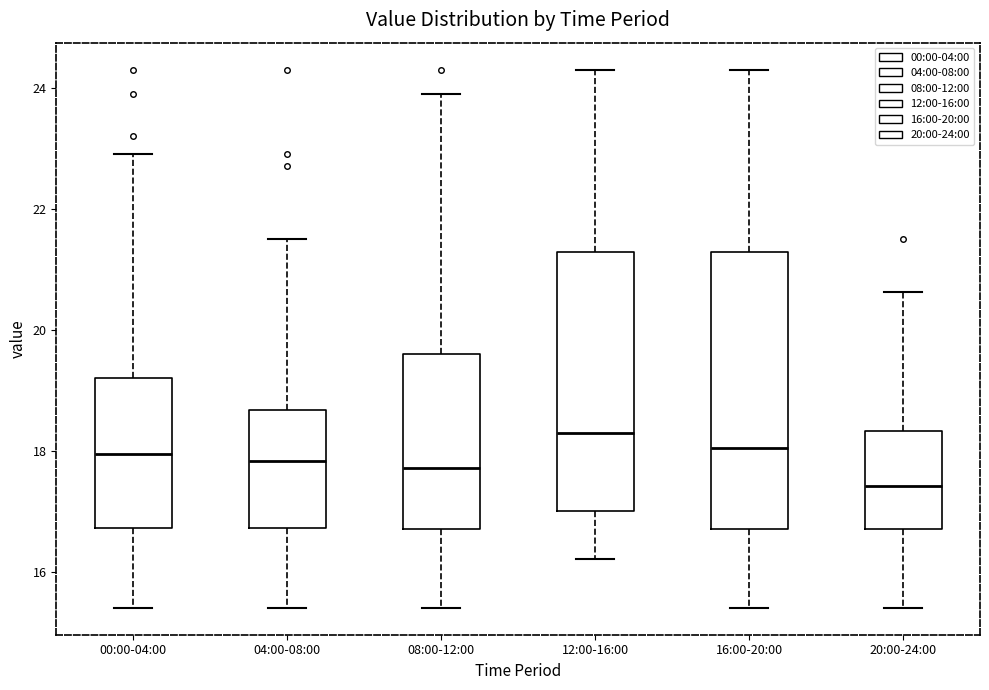

Reading left to right, read every box against the y-axis: the position of its median line, the range the box covers, and the ends of its whiskers. The values are not printed on the chart, so give them approximately, as read against the axis.

00:00-04:00: median 18.0, box 16.8 to 19.2, whiskers 15.4 to 23.0
04:00-08:00: median 17.8, box 16.8 to 18.6, whiskers 15.4 to 21.6
08:00-12:00: median 17.8, box 16.8 to 19.6, whiskers 15.4 to 24.0
12:00-16:00: median 18.2, box 17.0 to 21.2, whiskers 16.2 to 24.4
16:00-20:00: median 18.0, box 16.8 to 21.2, whiskers 15.4 to 24.4
20:00-24:00: median 17.4, box 16.8 to 18.4, whiskers 15.4 to 20.6